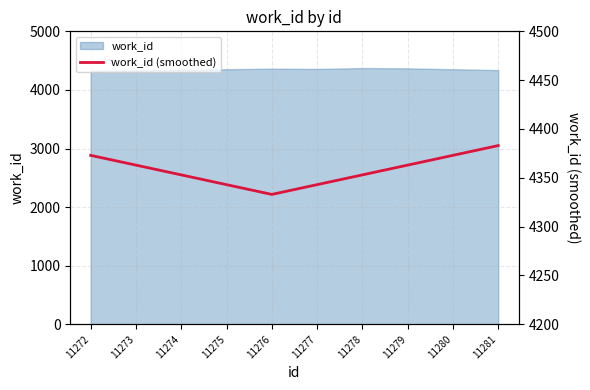

What is the smallest value displayed?

4333